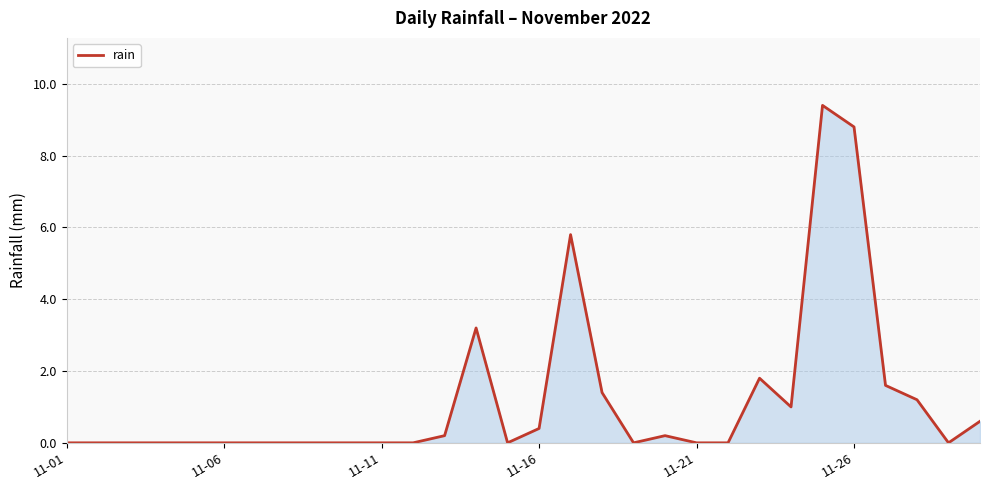

What is the difference between the maximum and minimum values?

9.4